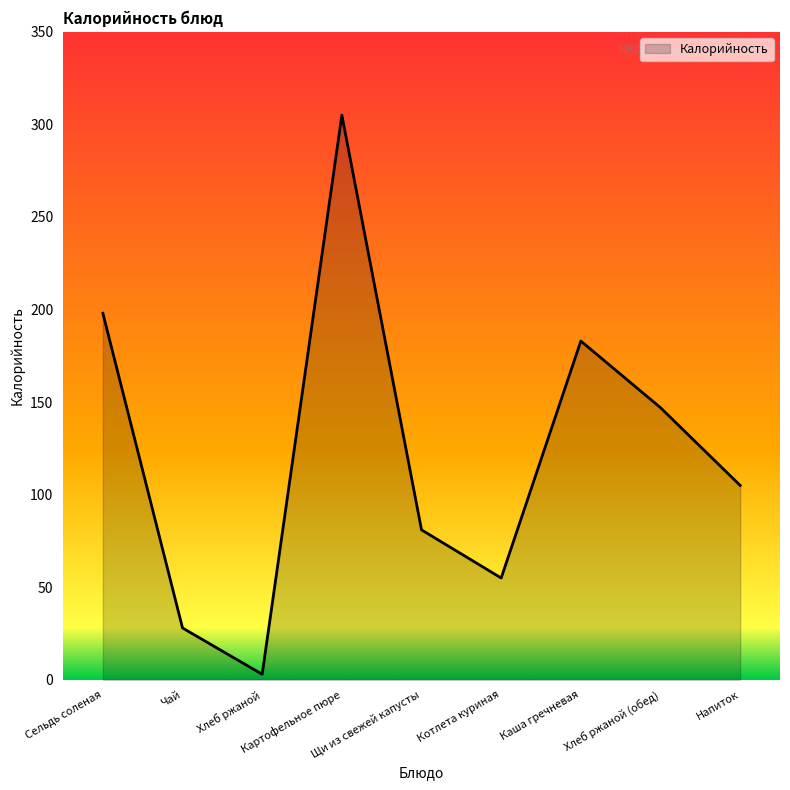

Does the chart display data point markers on the line(s)?

No